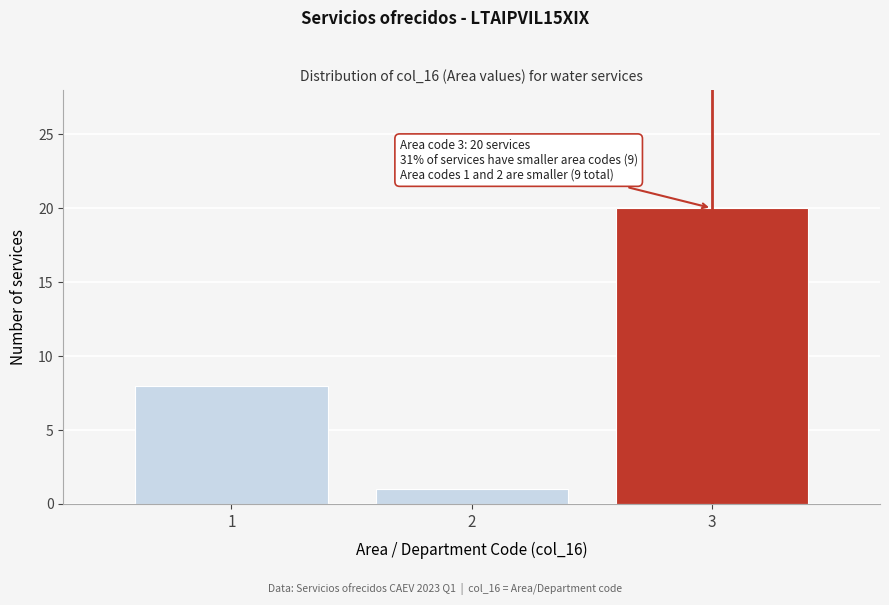

Reading right to left, transcribe all the data shown in this chart.

3=20	2=1	1=8